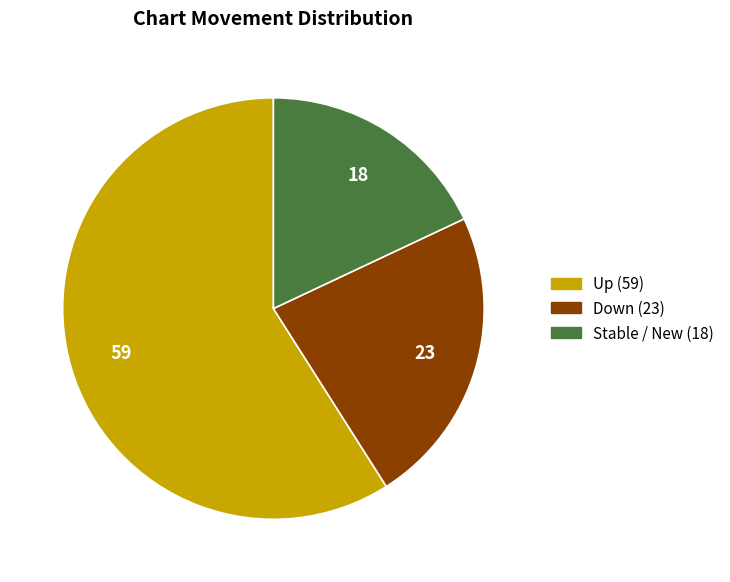

Is there a majority slice in this chart?

Yes